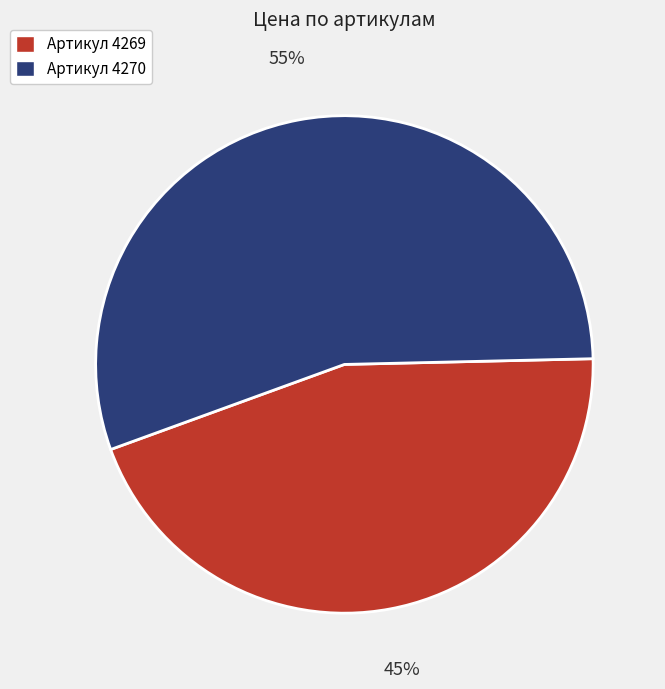

The Артикул 4269 slice represents 57% of the pie. True or false?

False